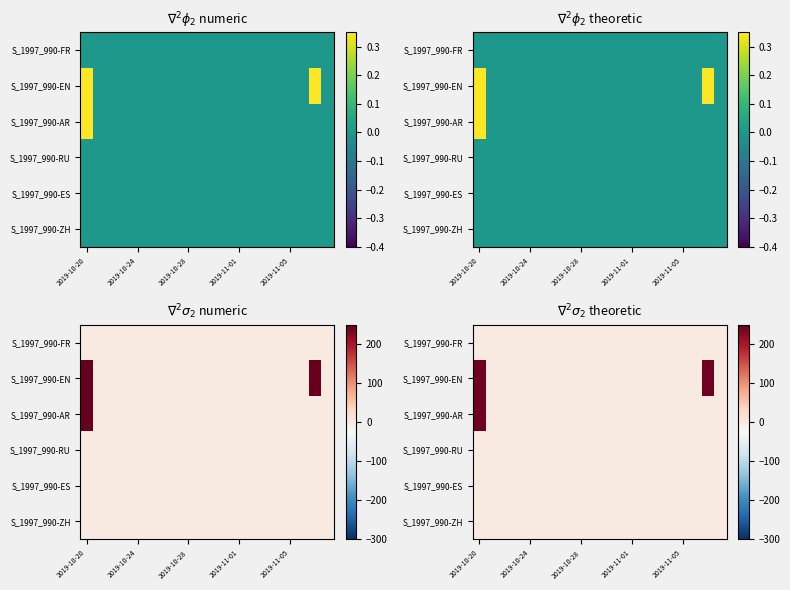

How many distinct data groups are displayed?

6